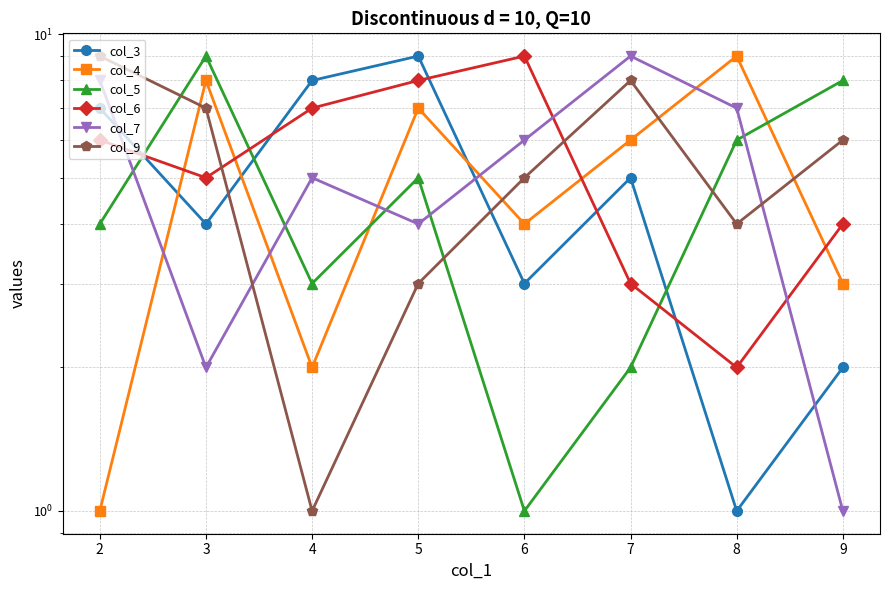

Reading right to left, transcribe all the data shown in this chart.

col_3: 2	1	5	3	9	8	4	7
col_4: 3	9	6	4	7	2	8	1
col_5: 8	6	2	1	5	3	9	4
col_6: 4	2	3	9	8	7	5	6
col_7: 1	7	9	6	4	5	2	8
col_9: 6	4	8	5	3	1	7	9